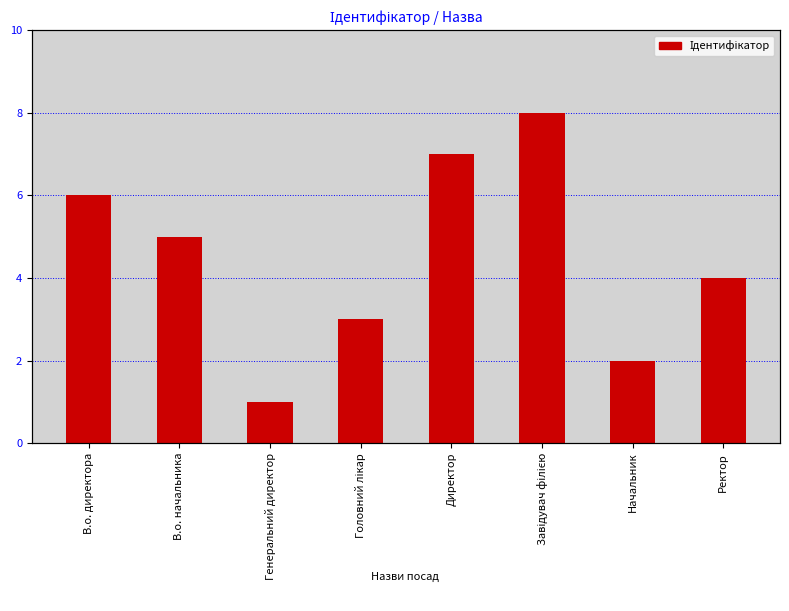

Reading right to left, extract all data points from this chart.

Ректор=4	Начальник=2	Завідувач філією=8	Директор=7	Головний лікар=3	Генеральний директор=1	В.о. начальника=5	В.о. директора=6